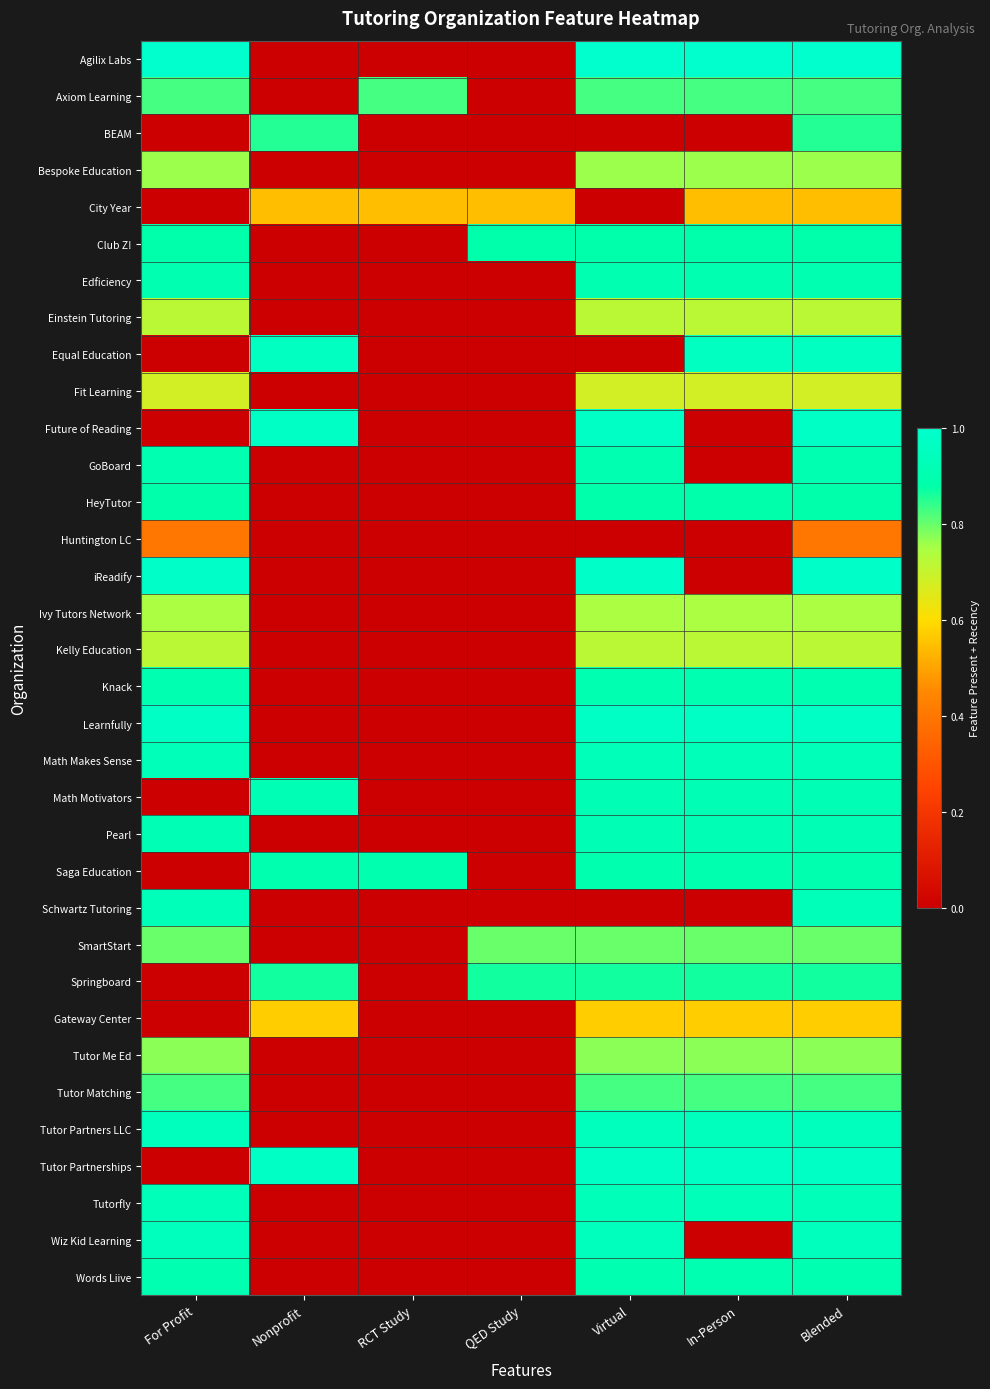

Reading right to left, transcribe all the data shown in this chart.

Agilix Labs: Blended=1.0	In-Person=1.0	Virtual=1.0	QED Study=0.0	RCT Study=0.0	Nonprofit=0.0	For Profit=1.0
Axiom Learning: Blended=0.8	In-Person=0.8	Virtual=0.8	QED Study=0.0	RCT Study=0.8	Nonprofit=0.0	For Profit=0.8
BEAM: Blended=0.9	In-Person=0.0	Virtual=0.0	QED Study=0.0	RCT Study=0.0	Nonprofit=0.9	For Profit=0.0
Bespoke Education: Blended=0.8	In-Person=0.8	Virtual=0.8	QED Study=0.0	RCT Study=0.0	Nonprofit=0.0	For Profit=0.8
City Year: Blended=0.5	In-Person=0.5	Virtual=0.0	QED Study=0.5	RCT Study=0.5	Nonprofit=0.5	For Profit=0.0
Club Z!: Blended=0.9	In-Person=0.9	Virtual=0.9	QED Study=0.9	RCT Study=0.0	Nonprofit=0.0	For Profit=0.9
Edficiency: Blended=0.9	In-Person=0.9	Virtual=0.9	QED Study=0.0	RCT Study=0.0	Nonprofit=0.0	For Profit=0.9
Einstein Tutoring: Blended=0.7	In-Person=0.7	Virtual=0.7	QED Study=0.0	RCT Study=0.0	Nonprofit=0.0	For Profit=0.7
Equal Education: Blended=1.0	In-Person=1.0	Virtual=0.0	QED Study=0.0	RCT Study=0.0	Nonprofit=1.0	For Profit=0.0
Fit Learning: Blended=0.7	In-Person=0.7	Virtual=0.7	QED Study=0.0	RCT Study=0.0	Nonprofit=0.0	For Profit=0.7
Future of Reading: Blended=1.0	In-Person=0.0	Virtual=1.0	QED Study=0.0	RCT Study=0.0	Nonprofit=1.0	For Profit=0.0
GoBoard: Blended=0.9	In-Person=0.0	Virtual=0.9	QED Study=0.0	RCT Study=0.0	Nonprofit=0.0	For Profit=0.9
HeyTutor: Blended=0.9	In-Person=0.9	Virtual=0.9	QED Study=0.0	RCT Study=0.0	Nonprofit=0.0	For Profit=0.9
Huntington LC: Blended=0.4	In-Person=0.0	Virtual=0.0	QED Study=0.0	RCT Study=0.0	Nonprofit=0.0	For Profit=0.4
iReadify: Blended=1.0	In-Person=0.0	Virtual=1.0	QED Study=0.0	RCT Study=0.0	Nonprofit=0.0	For Profit=1.0
Ivy Tutors Network: Blended=0.7	In-Person=0.7	Virtual=0.7	QED Study=0.0	RCT Study=0.0	Nonprofit=0.0	For Profit=0.7
Kelly Education: Blended=0.7	In-Person=0.7	Virtual=0.7	QED Study=0.0	RCT Study=0.0	Nonprofit=0.0	For Profit=0.7
Knack: Blended=0.9	In-Person=0.9	Virtual=0.9	QED Study=0.0	RCT Study=0.0	Nonprofit=0.0	For Profit=0.9
Learnfully: Blended=1.0	In-Person=1.0	Virtual=1.0	QED Study=0.0	RCT Study=0.0	Nonprofit=0.0	For Profit=1.0
Math Makes Sense: Blended=0.9	In-Person=0.9	Virtual=0.9	QED Study=0.0	RCT Study=0.0	Nonprofit=0.0	For Profit=0.9
Math Motivators: Blended=0.9	In-Person=0.9	Virtual=0.9	QED Study=0.0	RCT Study=0.0	Nonprofit=0.9	For Profit=0.0
Pearl: Blended=0.9	In-Person=0.9	Virtual=0.9	QED Study=0.0	RCT Study=0.0	Nonprofit=0.0	For Profit=0.9
Saga Education: Blended=0.9	In-Person=0.9	Virtual=0.9	QED Study=0.0	RCT Study=0.9	Nonprofit=0.9	For Profit=0.0
Schwartz Tutoring: Blended=0.9	In-Person=0.0	Virtual=0.0	QED Study=0.0	RCT Study=0.0	Nonprofit=0.0	For Profit=0.9
SmartStart: Blended=0.8	In-Person=0.8	Virtual=0.8	QED Study=0.8	RCT Study=0.0	Nonprofit=0.0	For Profit=0.8
Springboard: Blended=0.9	In-Person=0.9	Virtual=0.9	QED Study=0.9	RCT Study=0.0	Nonprofit=0.9	For Profit=0.0
Gateway Center: Blended=0.6	In-Person=0.6	Virtual=0.6	QED Study=0.0	RCT Study=0.0	Nonprofit=0.6	For Profit=0.0
Tutor Me Ed: Blended=0.8	In-Person=0.8	Virtual=0.8	QED Study=0.0	RCT Study=0.0	Nonprofit=0.0	For Profit=0.8
Tutor Matching: Blended=0.8	In-Person=0.8	Virtual=0.8	QED Study=0.0	RCT Study=0.0	Nonprofit=0.0	For Profit=0.8
Tutor Partners LLC: Blended=0.9	In-Person=0.9	Virtual=0.9	QED Study=0.0	RCT Study=0.0	Nonprofit=0.0	For Profit=0.9
Tutor Partnerships: Blended=1.0	In-Person=1.0	Virtual=1.0	QED Study=0.0	RCT Study=0.0	Nonprofit=1.0	For Profit=0.0
Tutorfly: Blended=0.9	In-Person=0.9	Virtual=0.9	QED Study=0.0	RCT Study=0.0	Nonprofit=0.0	For Profit=0.9
Wiz Kid Learning: Blended=0.9	In-Person=0.0	Virtual=0.9	QED Study=0.0	RCT Study=0.0	Nonprofit=0.0	For Profit=0.9
Words Liive: Blended=0.9	In-Person=0.9	Virtual=0.9	QED Study=0.0	RCT Study=0.0	Nonprofit=0.0	For Profit=0.9